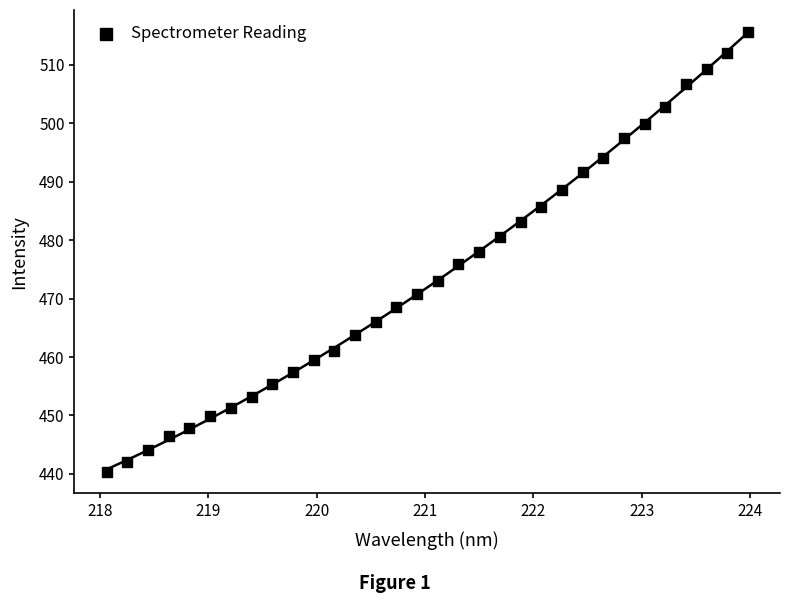

What is the range of Y values (max minus min)?

75.2